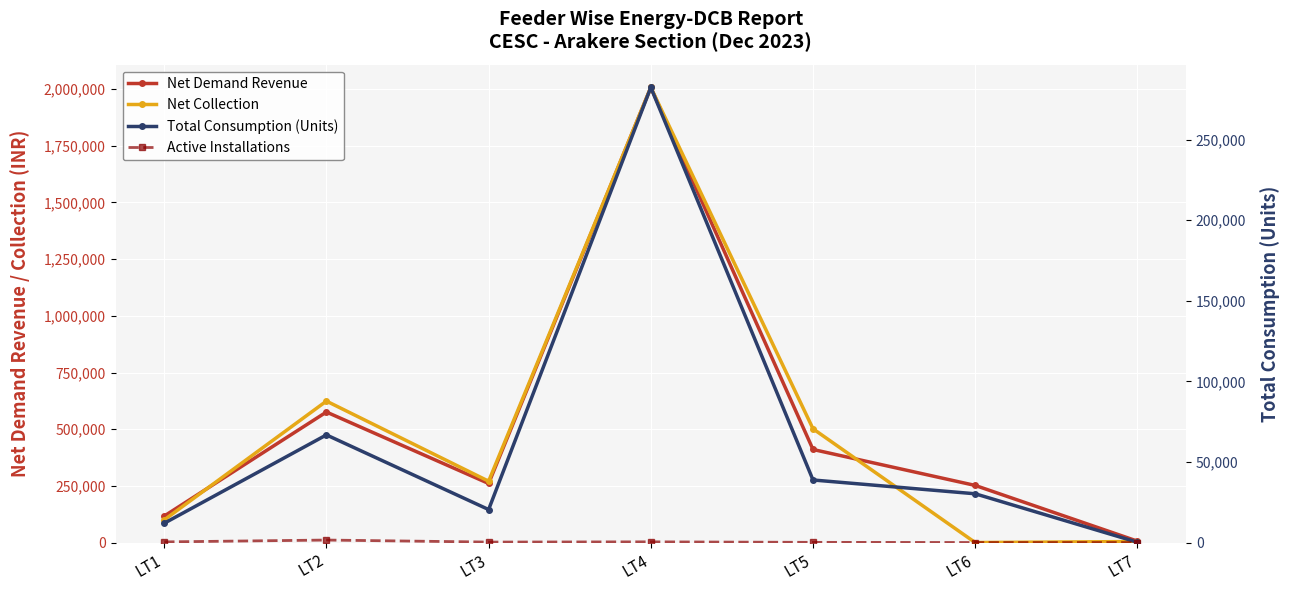

How many interior local peaks does the Active Installations series have?

2